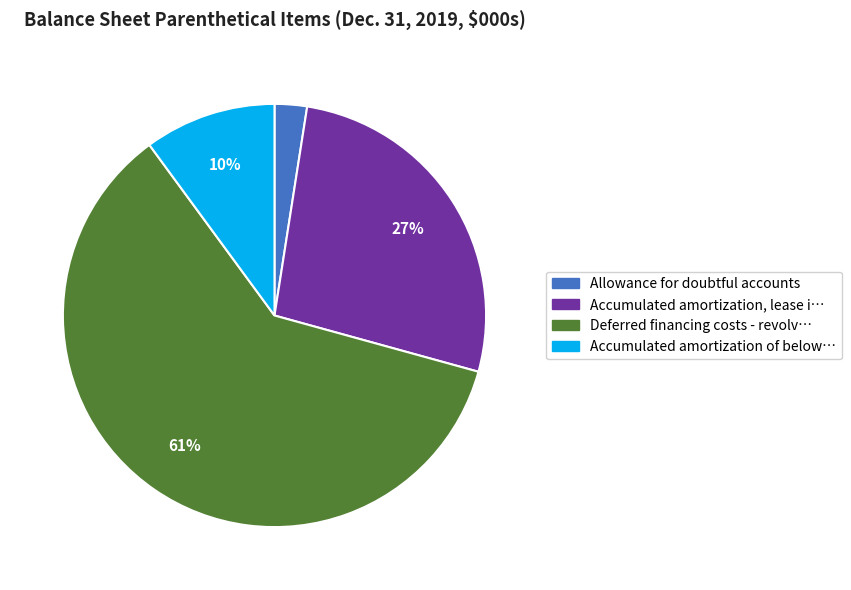

To the nearest percent, what is the average slice percentage?

25%